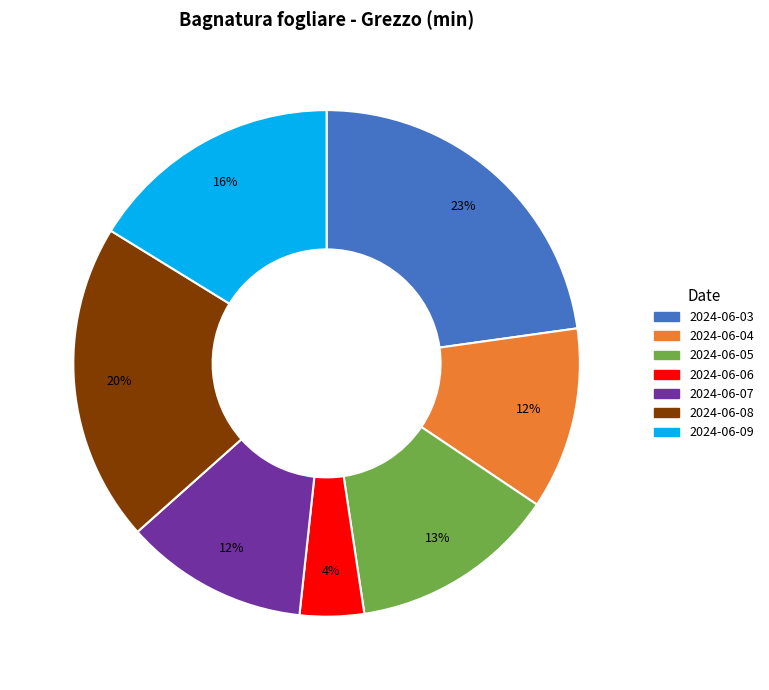

Which category has the biggest portion of the pie?

2024-06-03